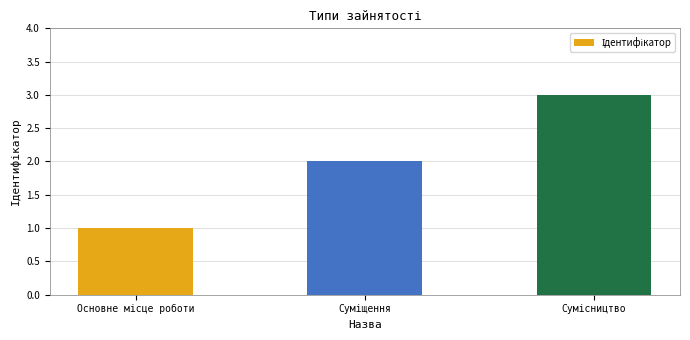

What is the maximum value shown in the chart?

3